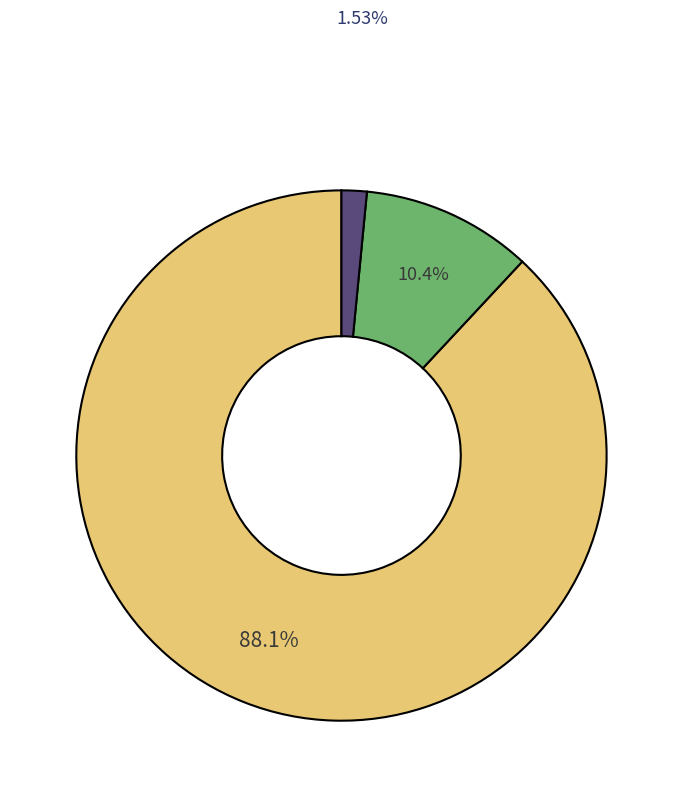

Is there a majority slice in this chart?

Yes